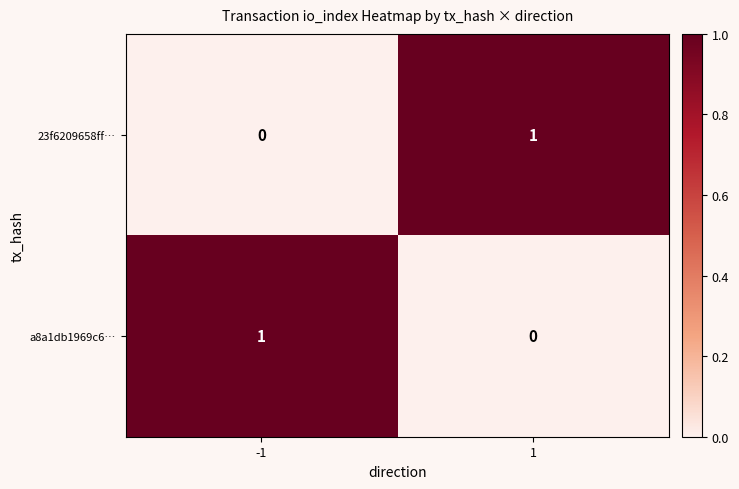

What is the total value across all series at 1?

1